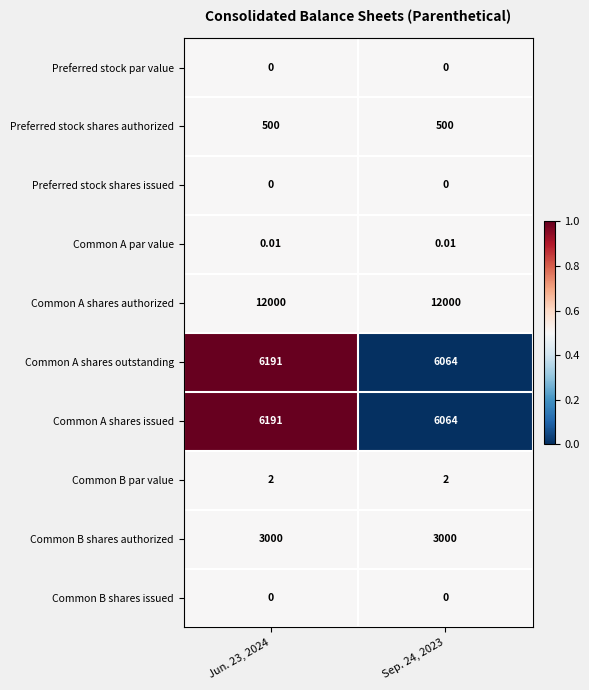

Is the value of Preferred stock shares authorized at Jun. 23, 2024 greater than the value of Preferred stock par value at Jun. 23, 2024?

Yes